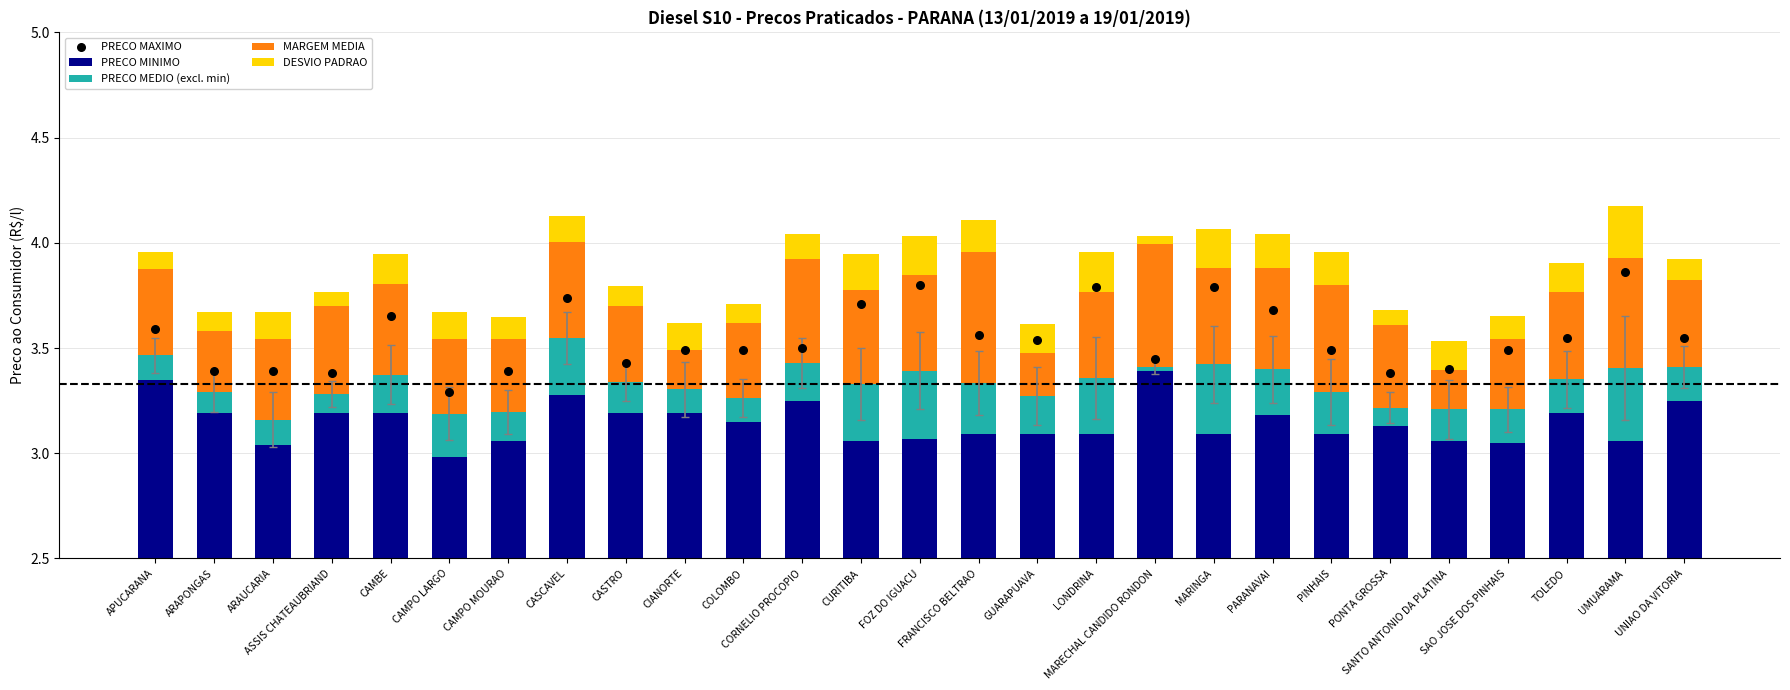

At how many categories does at least one series exceed 2?

27